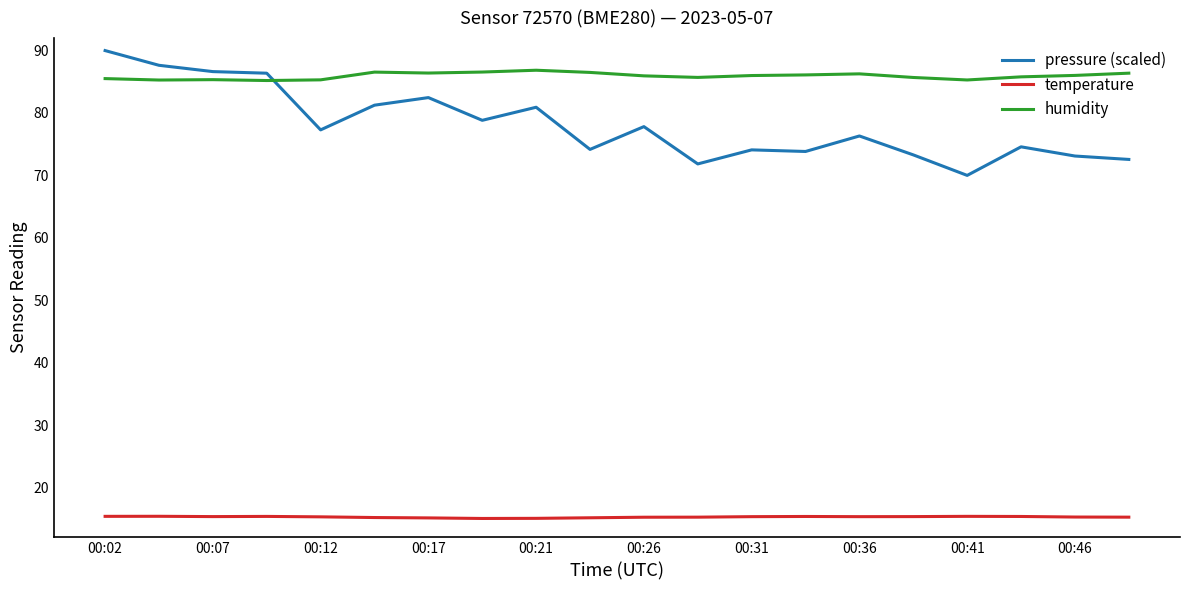

Which series has the widest spread of values?

pressure (scaled)